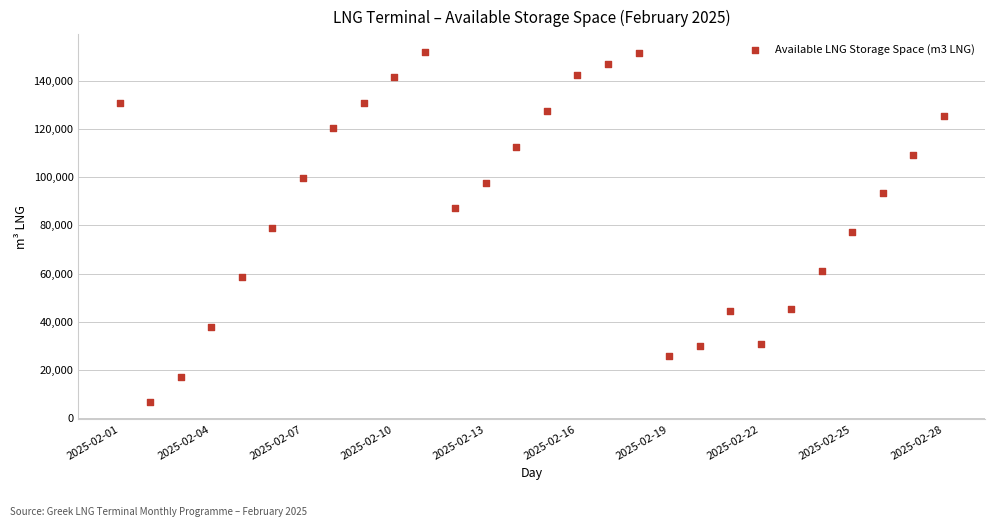

What is the range of Y values (max minus min)?

145670